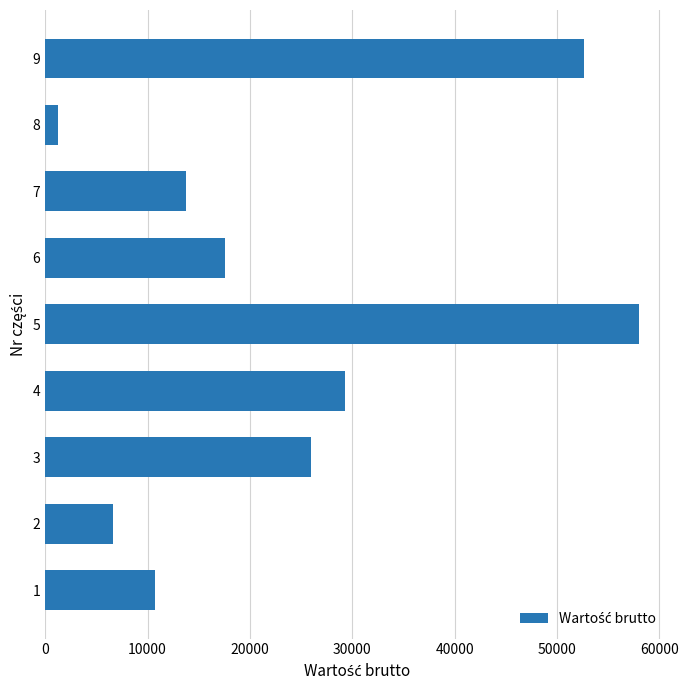

How many distinct data groups are displayed?

1